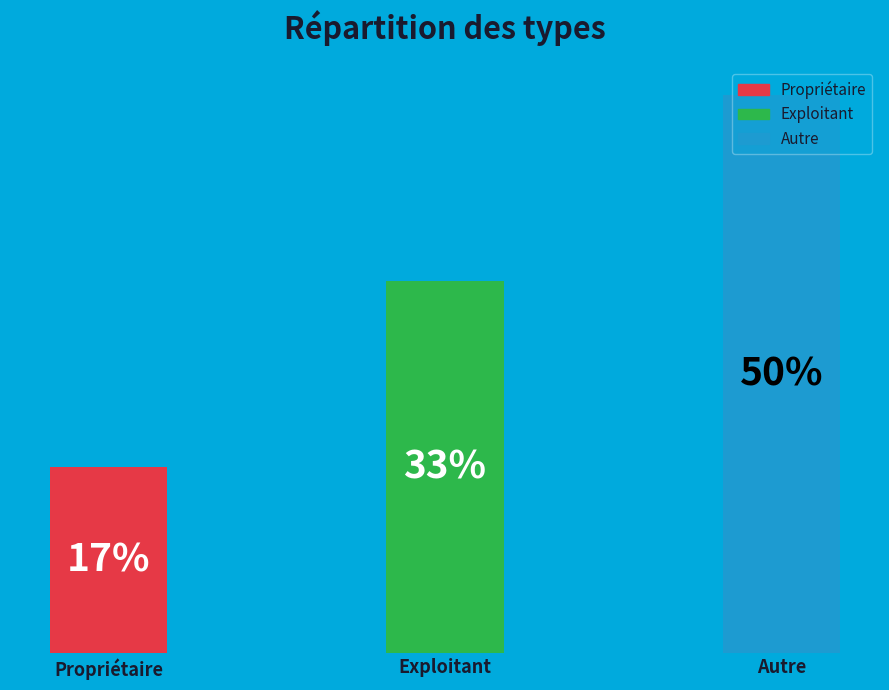

Count the number of slices in the pie.

3